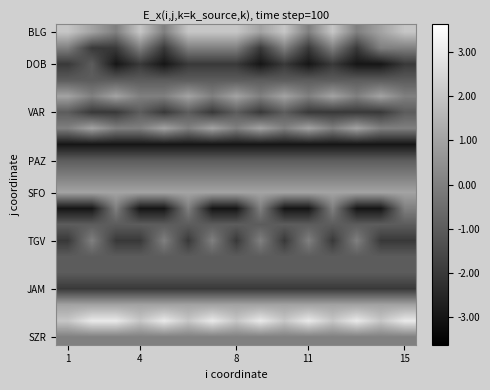

What is the minimum value shown in the chart?

-3